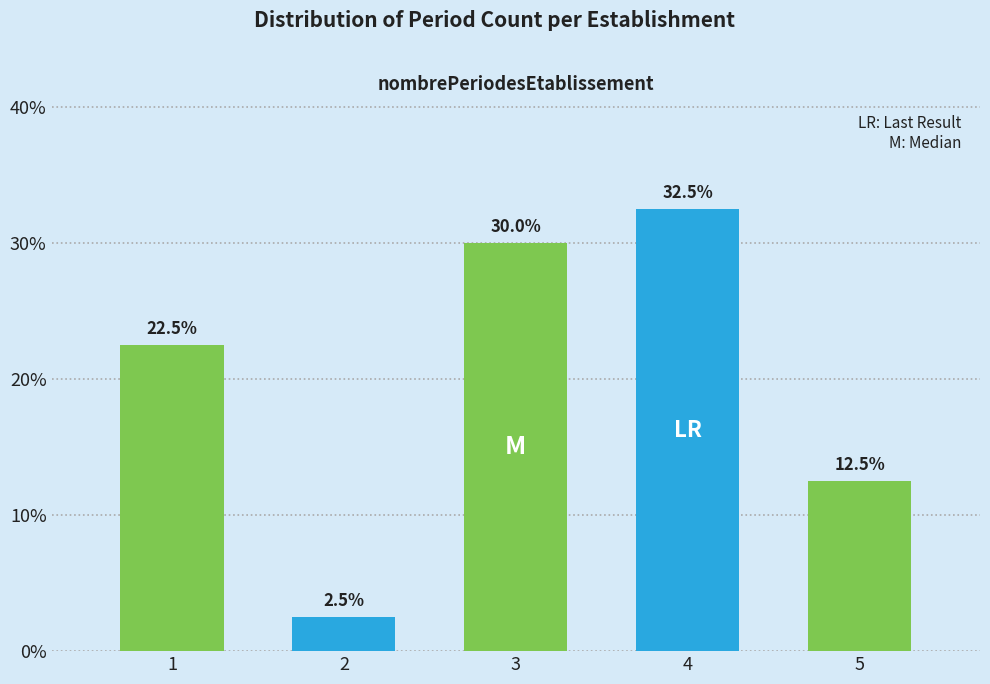

Reading left to right, list all the values displayed in this chart.

22.5	2.5	30.0	32.5	12.5